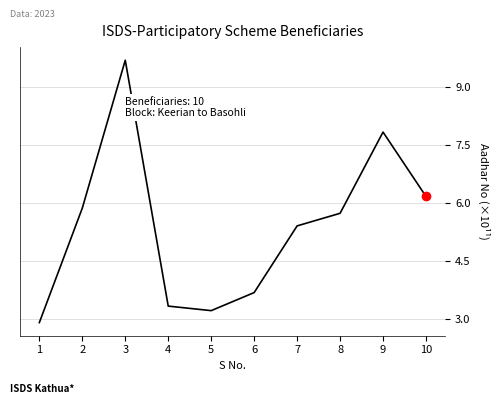

Where does the data first go above 5?

2